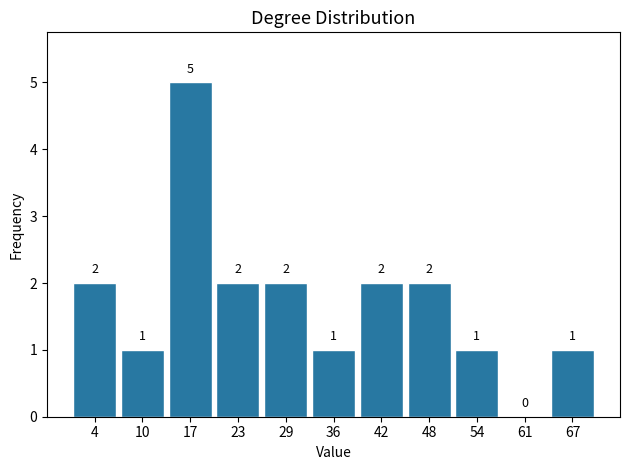

Over which range of the x-axis is the bar tallest?

14 to 20